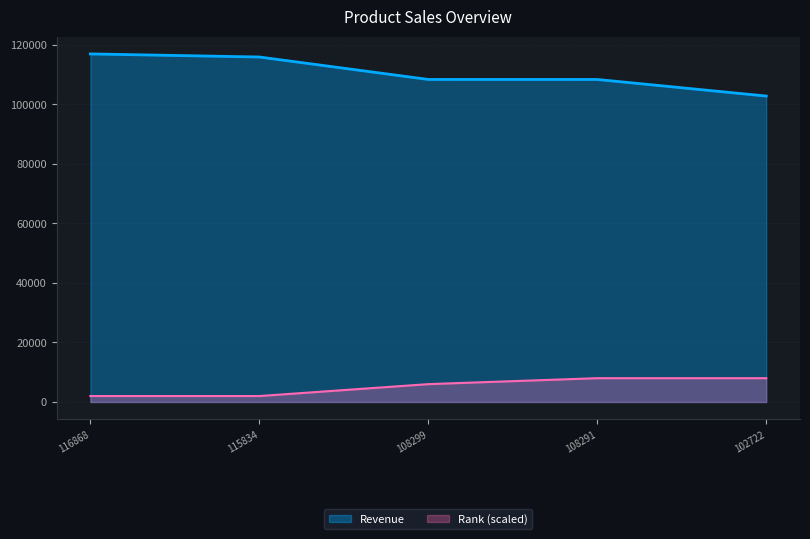

What is the approximate value of Rank at 115834?

2000